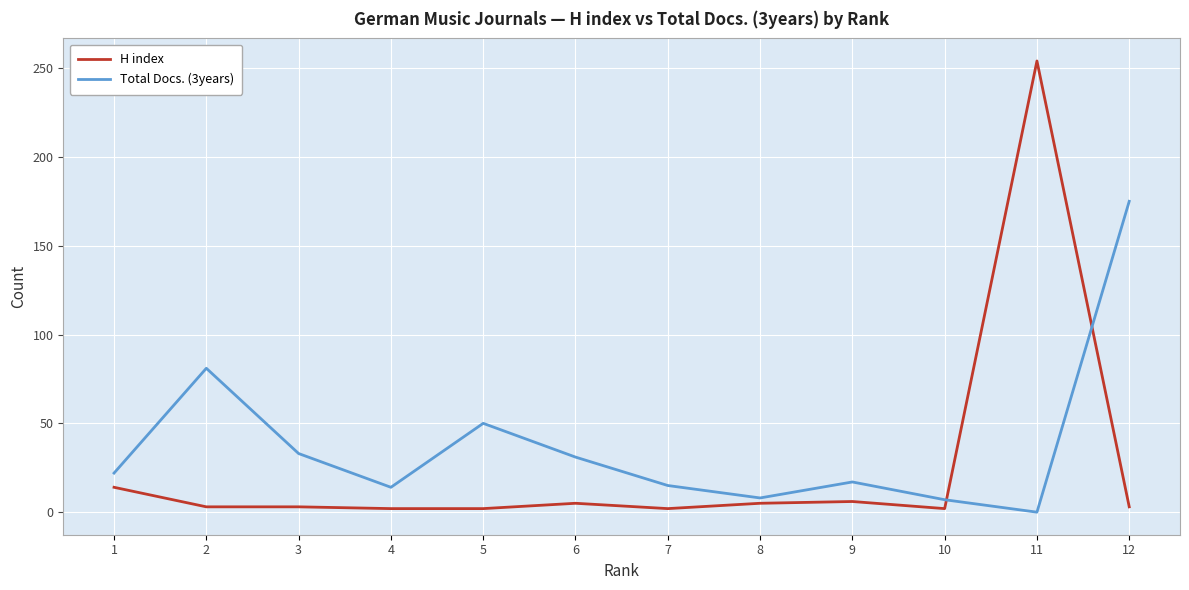

At how many categories does at least one series exceed 59?

3